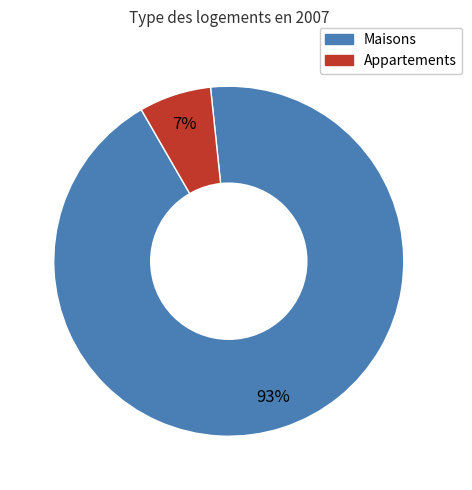

To the nearest percent, what is the average slice percentage?

50%